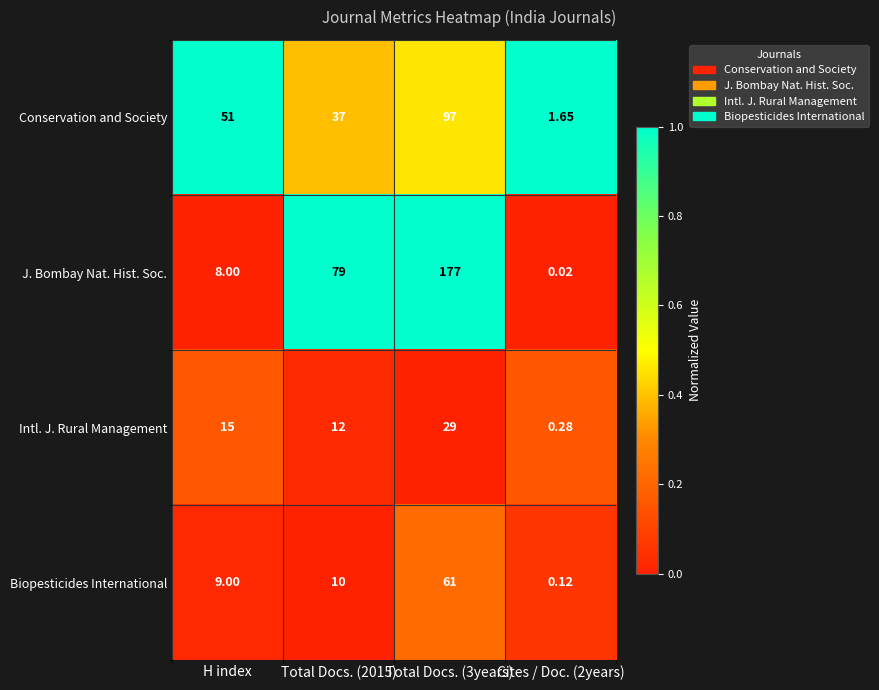

Where is Conservation and Society nearest to the value 49?

H index